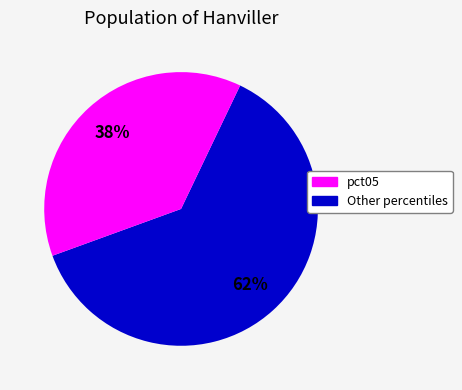

To the nearest percent, what is the average slice percentage?

50%